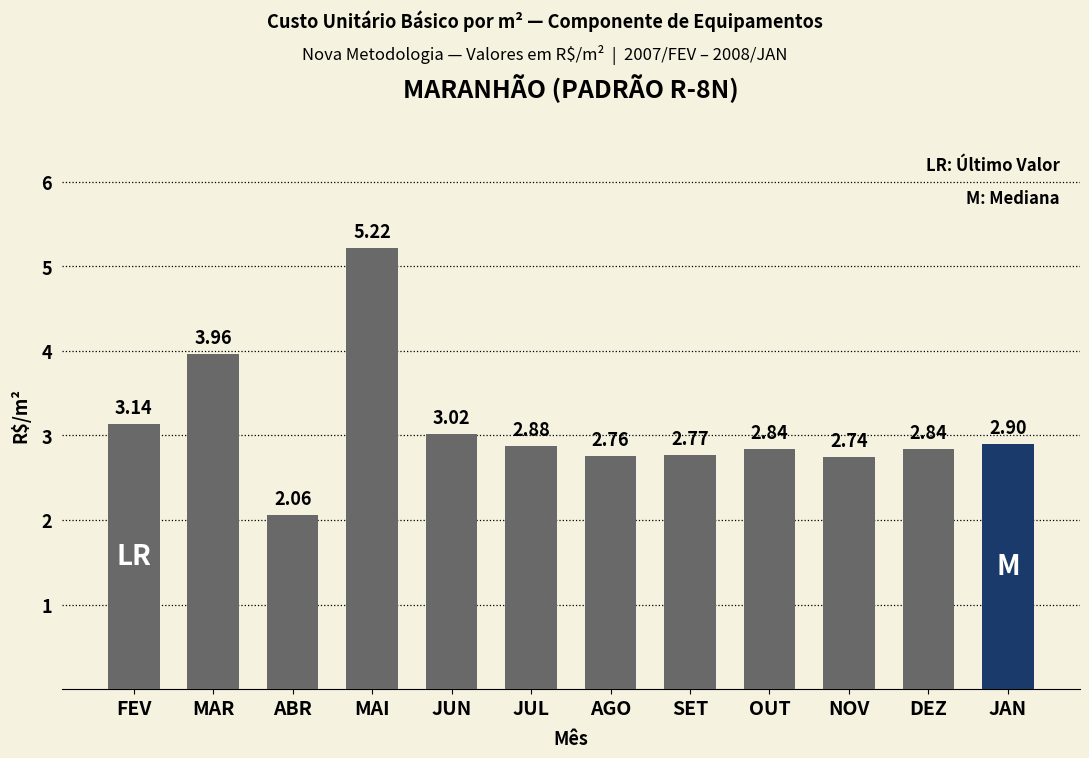

What is the difference between the maximum and minimum values?

3.2